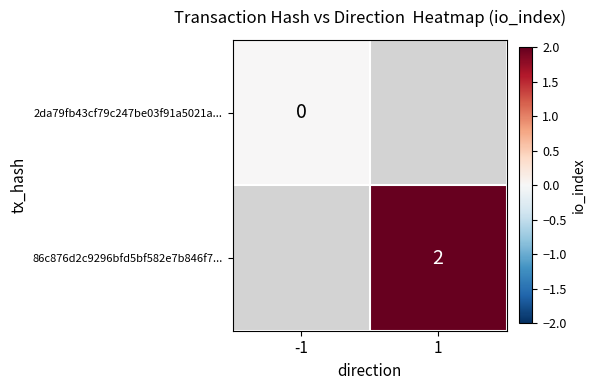

The value of 86c876d2c9296bfd5bf582e7b846f7... at 1 is 2. True or false?

True